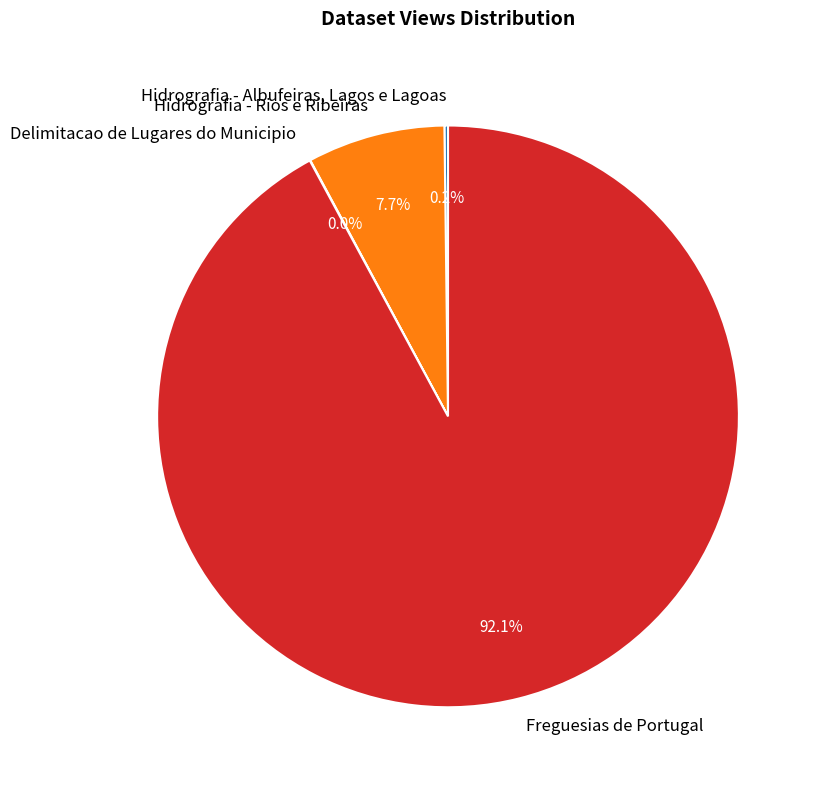

Between Freguesias de Portugal and Hidrografia - Rios e Ribeiras, which is larger?

Freguesias de Portugal